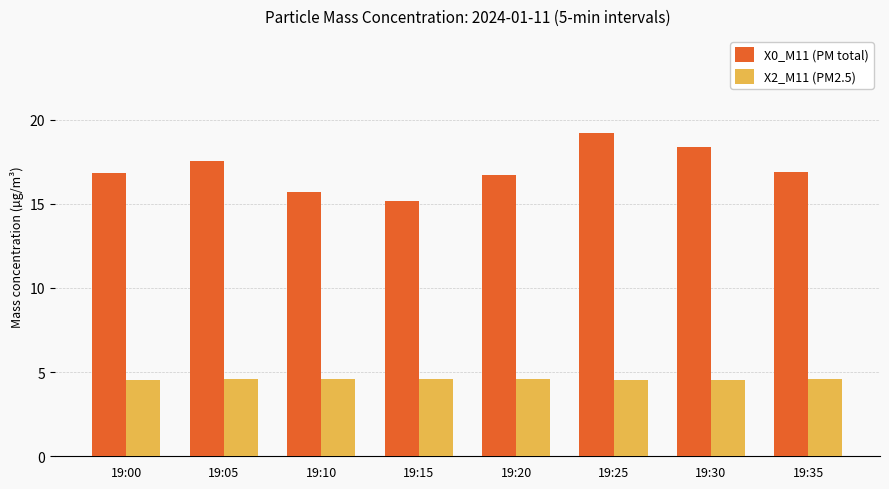

How many groups of bars are there?

8